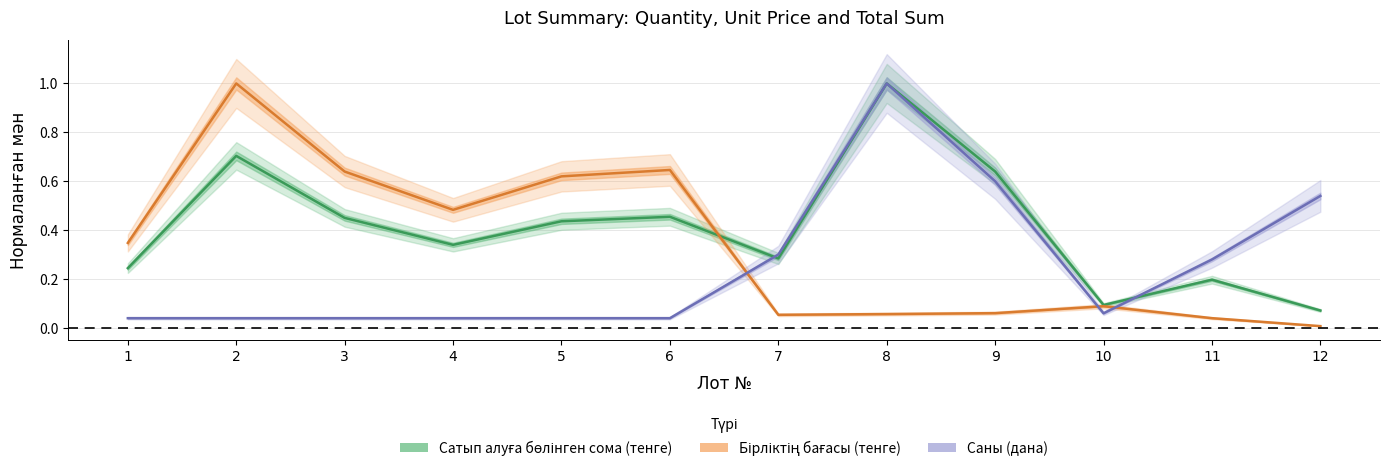

What is the sum of all Бірліктің бағасы (тенге) values?

4.0